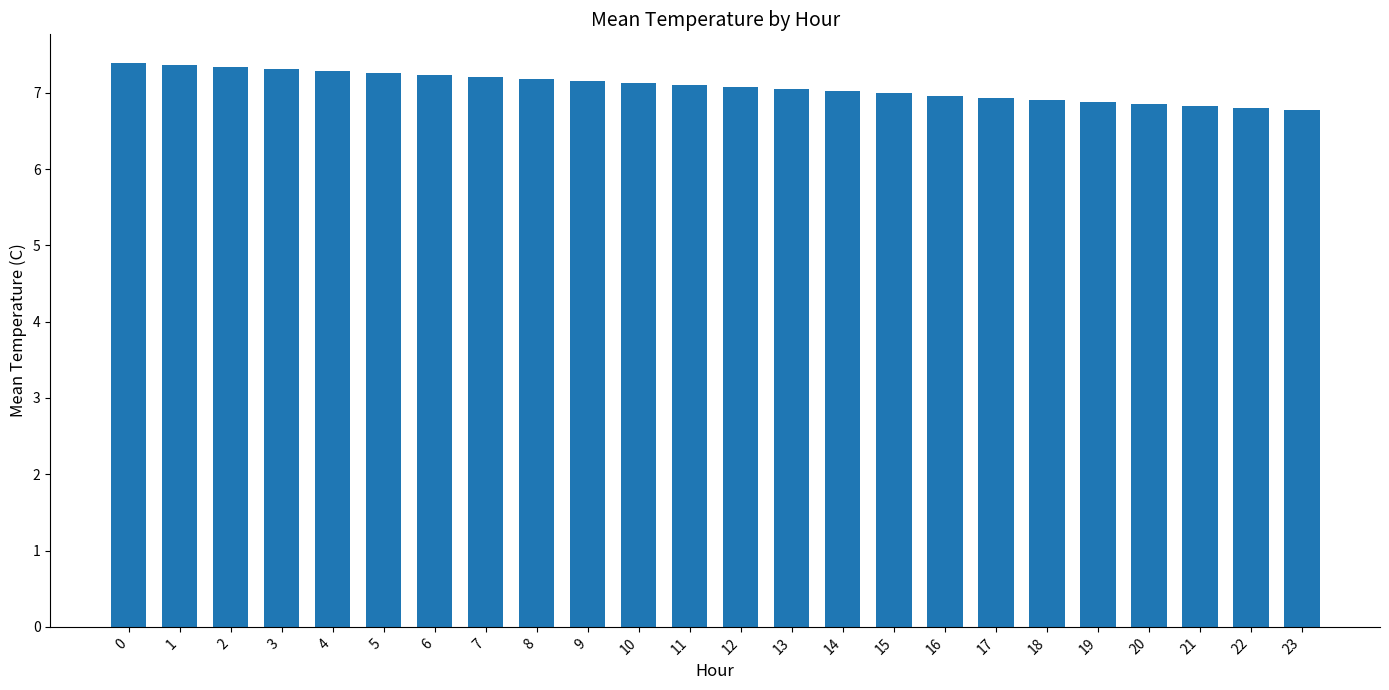

Approximately how many times larger is the value at 11 compared to 18?

1.0